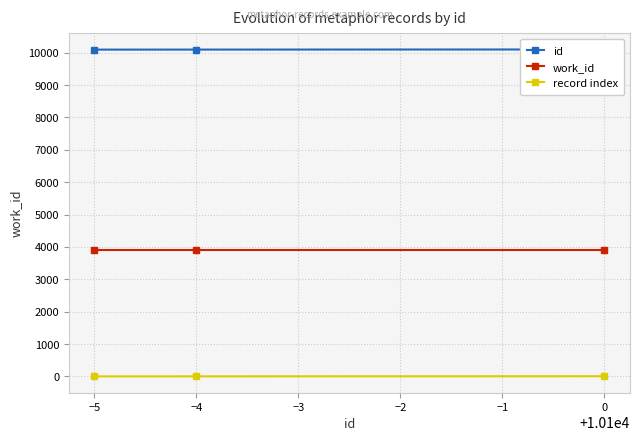

List the series in order of their peak value, highest first.

id, work_id, record index